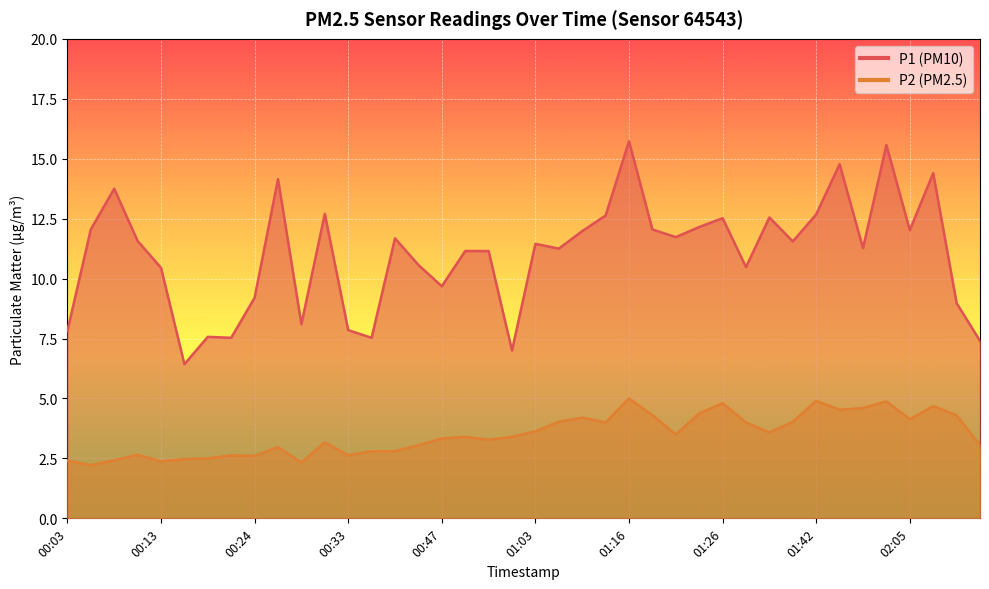

True or false: P1 and P2 intersect in this chart.

False